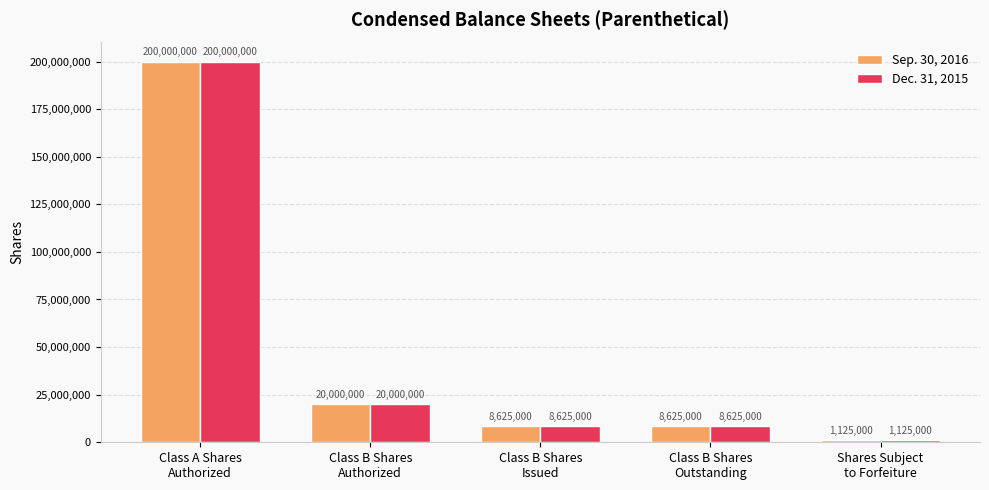

Which category has the highest value across all series?

Class A Shares
Authorized